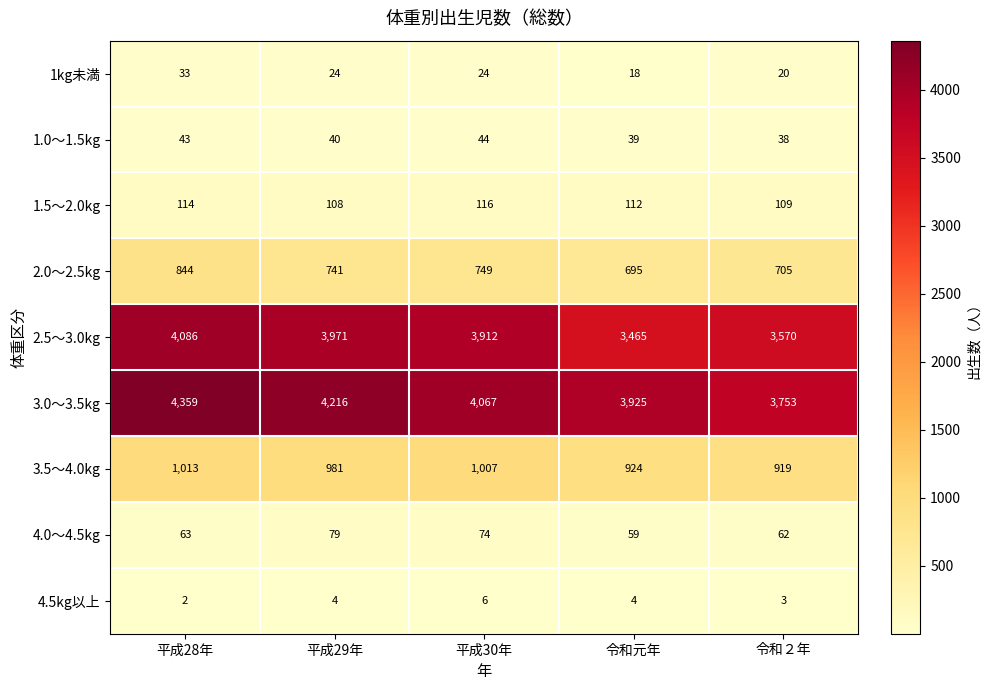

Rank the series at 平成30年 from highest to lowest value.

3.0～3.5kg, 2.5～3.0kg, 3.5～4.0kg, 2.0～2.5kg, 1.5～2.0kg, 4.0～4.5kg, 1.0～1.5kg, 1kg未満, 4.5kg以上